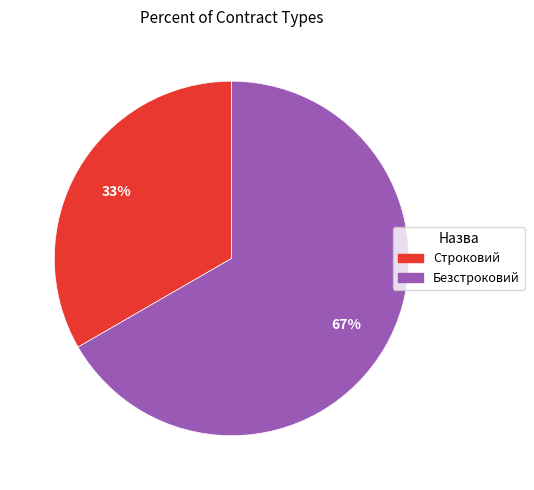

How many segments does this pie chart have?

2